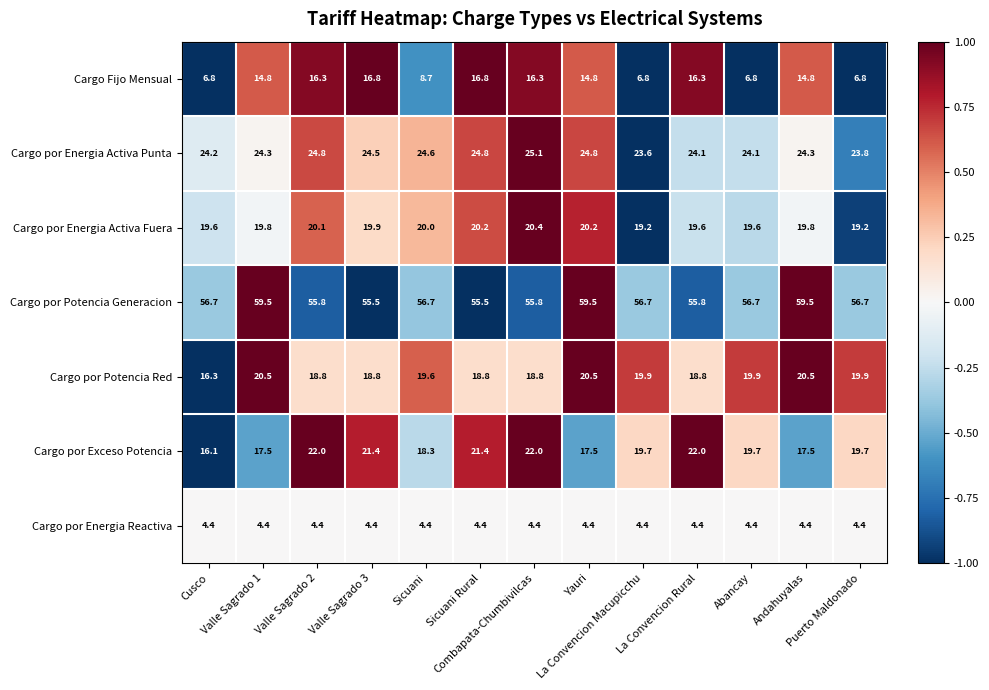

Between Valle Sagrado 2 and Abancay, which series saw the biggest shift?

Cargo Fijo Mensual